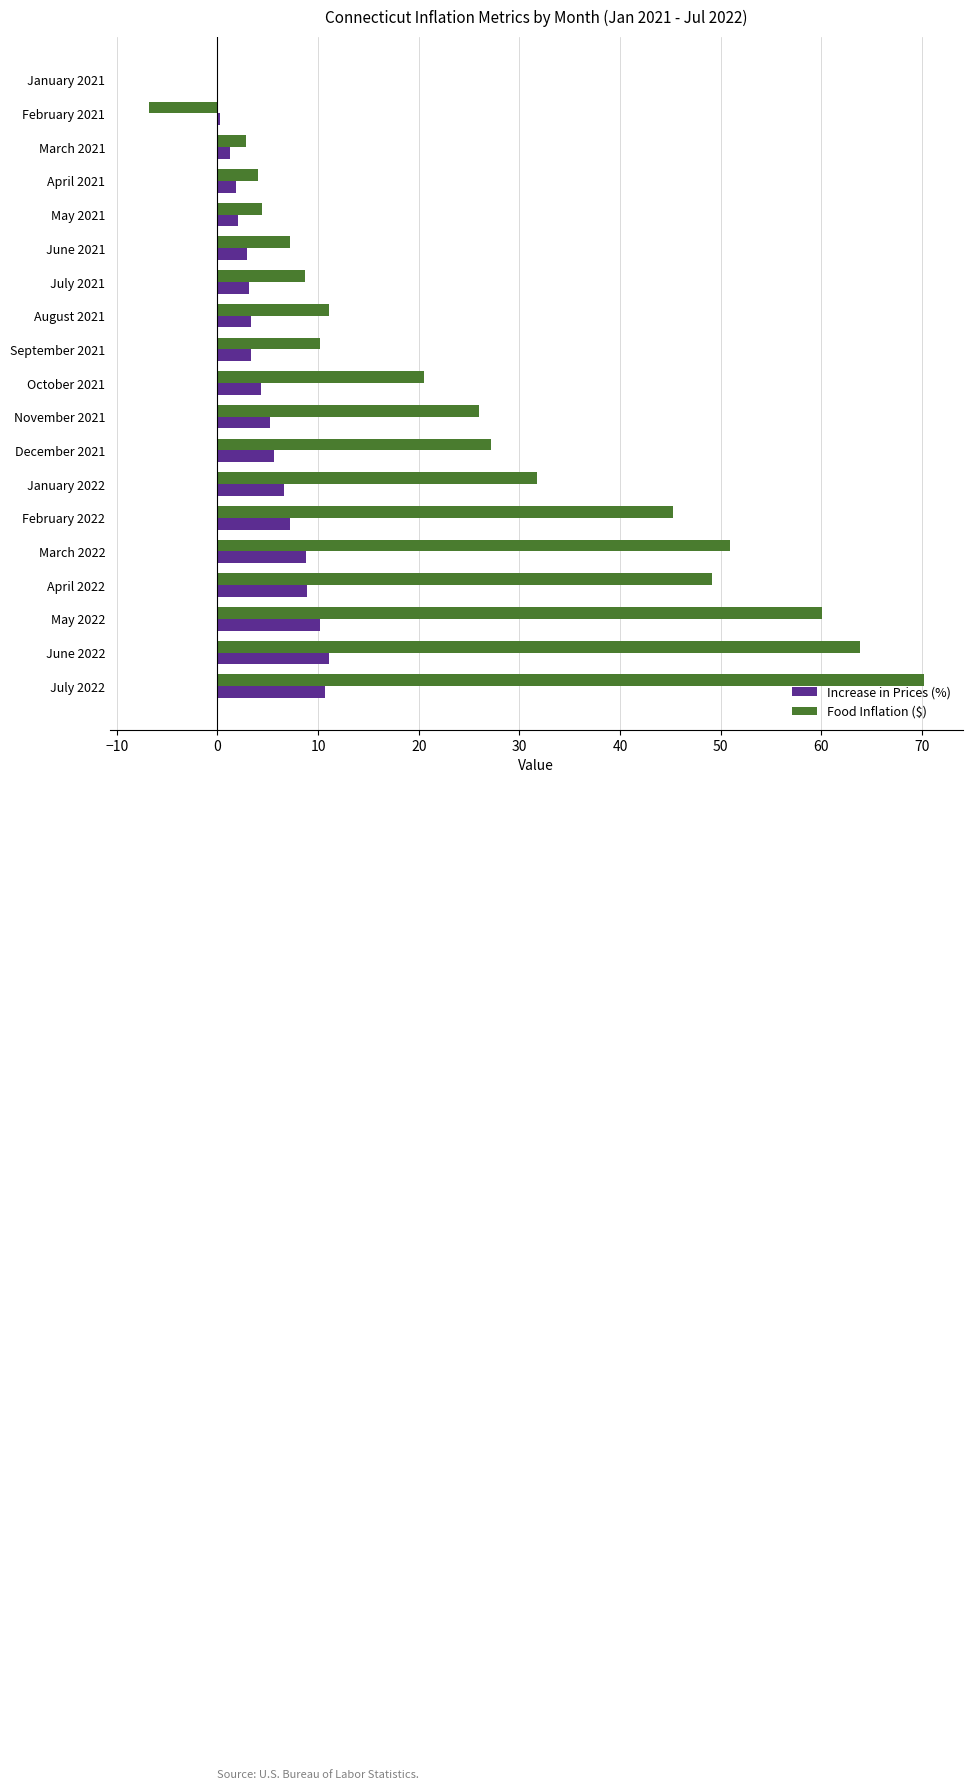

Which series has the largest total across all categories?

Food Inflation ($)